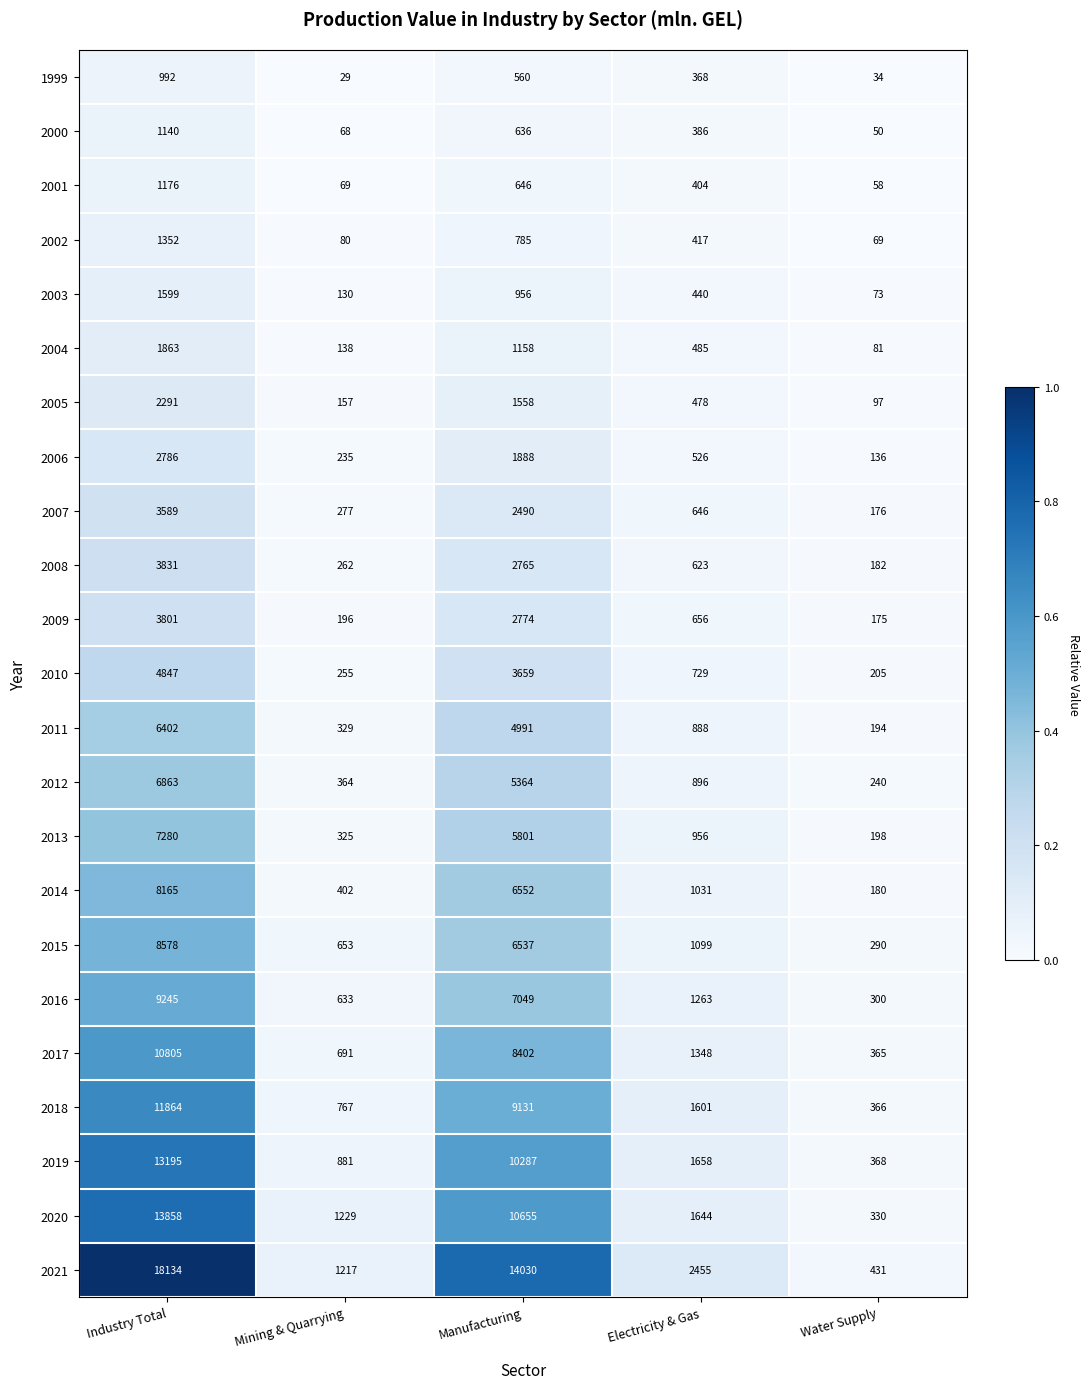

At which label does 2006 first exceed 526?

Industry Total